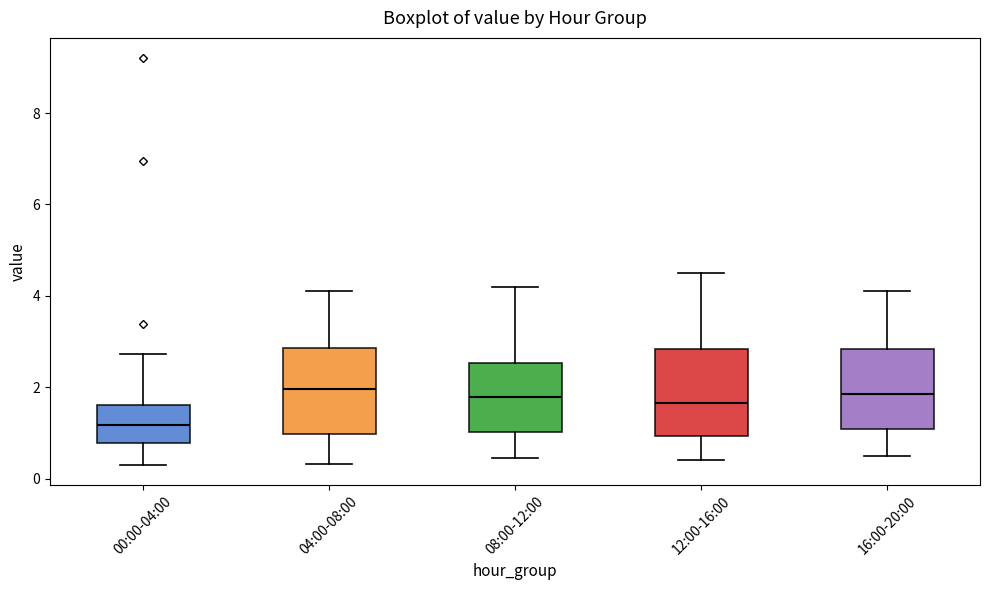

Which box's median line is the lowest?

00:00-04:00